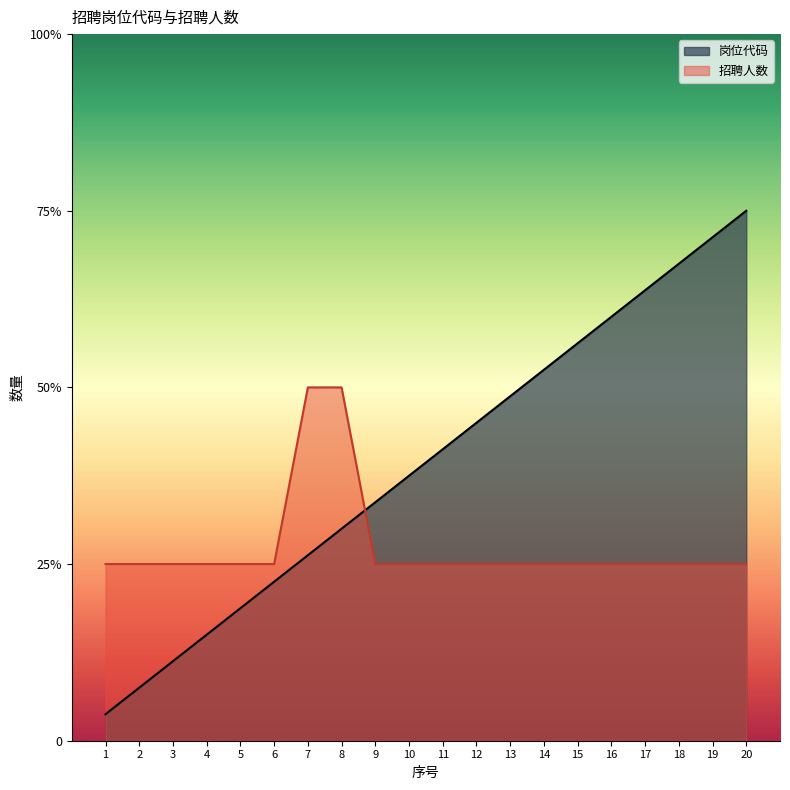

Which series has the largest range (max minus min)?

岗位代码